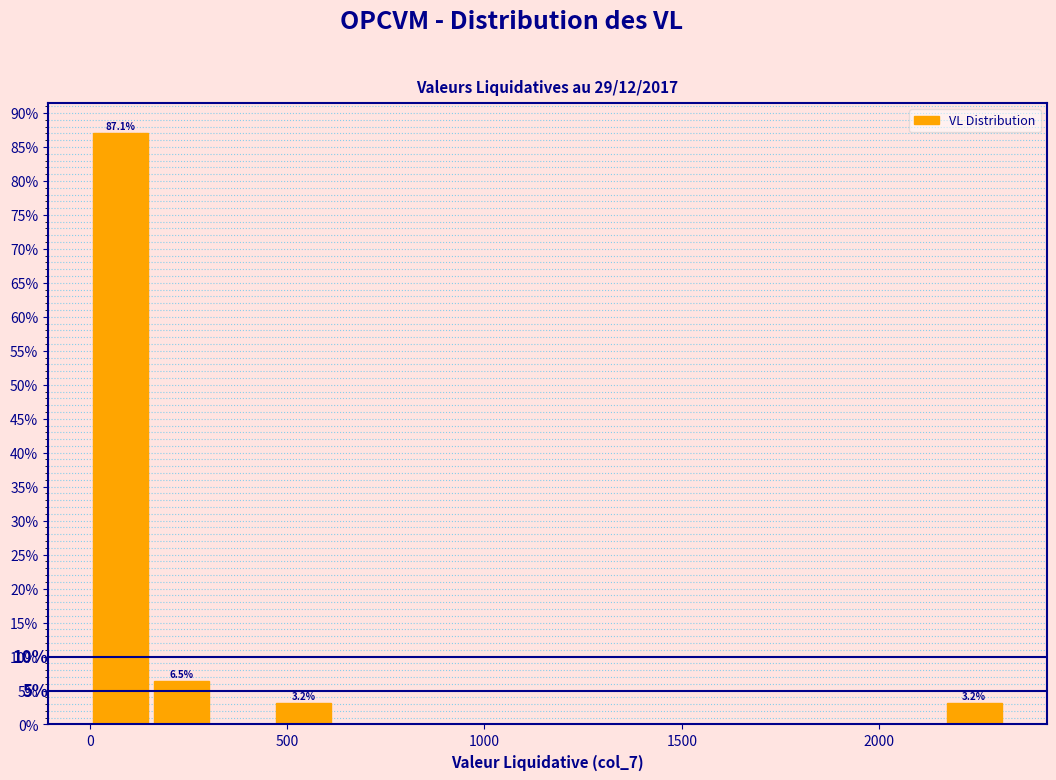

Around what value on the x-axis is the tallest bar? Give the approximate position of its centre, as read against the axis.

100